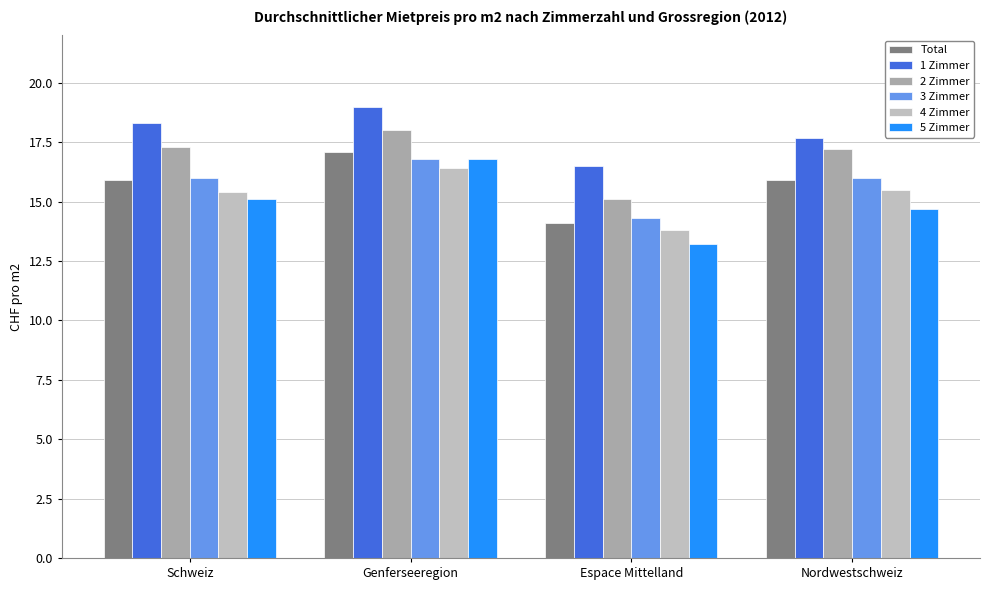

What is the difference between the maximum and minimum values in the 4 Zimmer series?

2.6